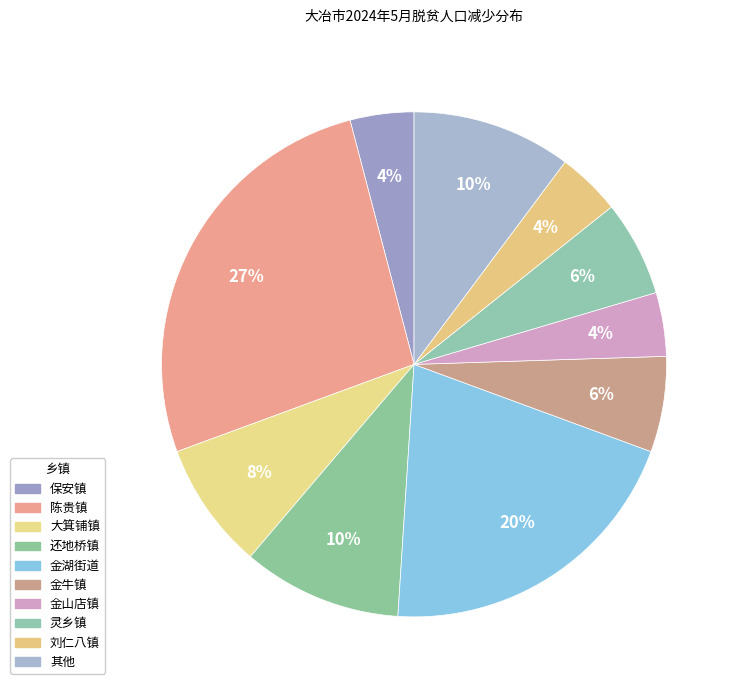

To the nearest percent, what portion does 大箕铺镇 represent?

8%